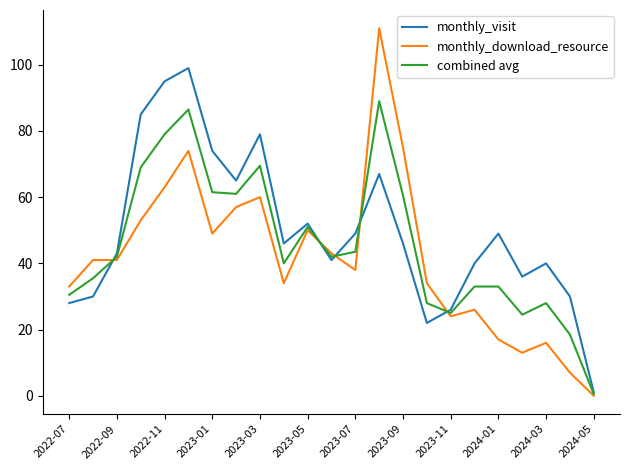

What are all the series names shown in the legend?

monthly_visit, monthly_download_resource, combined avg